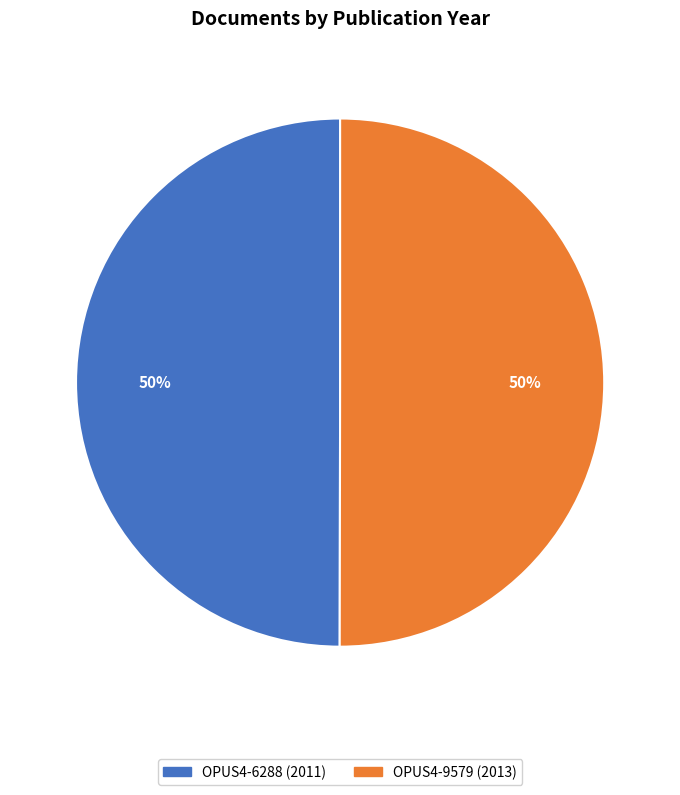

How many slices are in this pie chart?

2